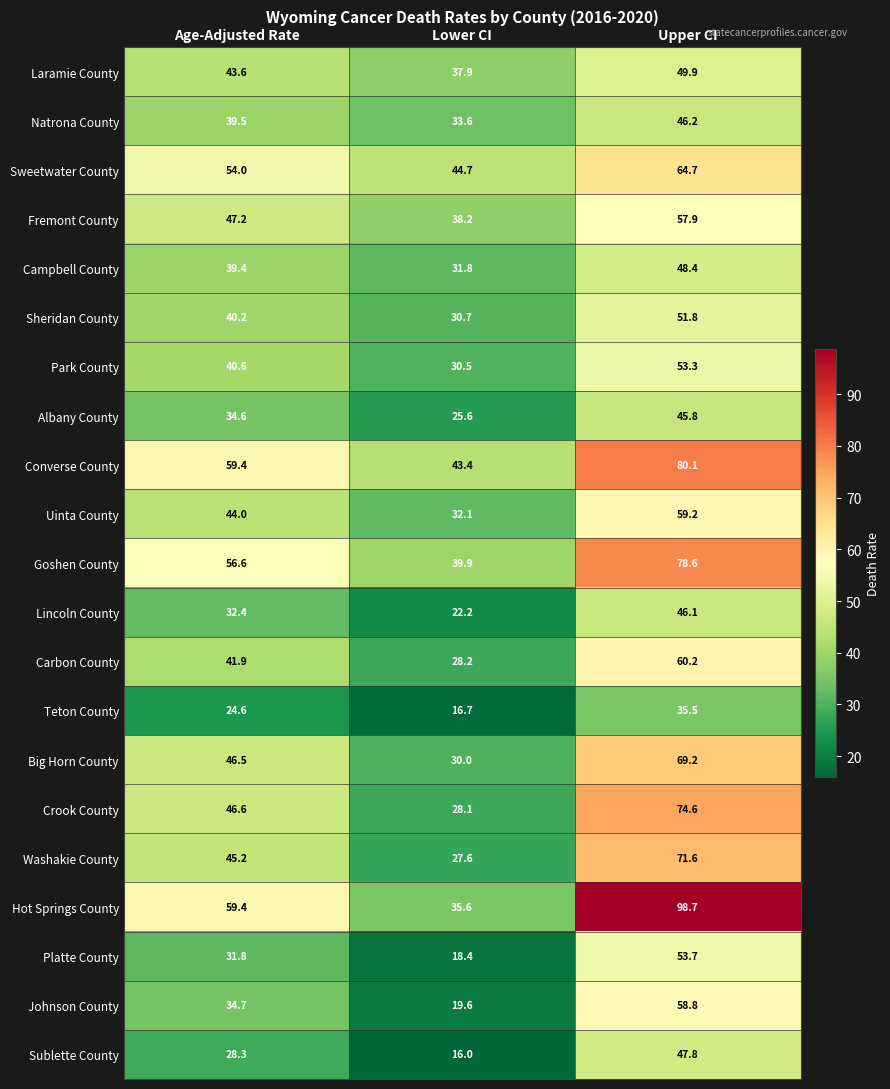

What is the highest value of the Washakie County series?

71.6